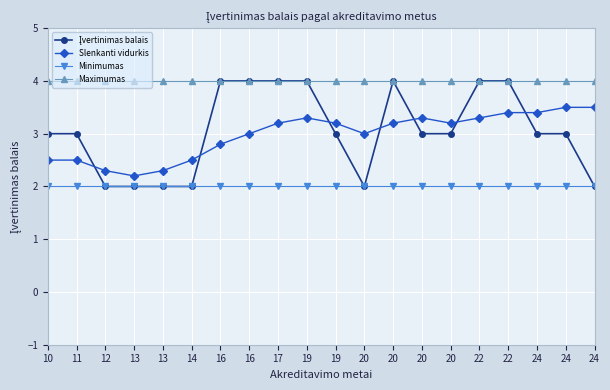

Which series has the largest total across all categories?

Maximumas